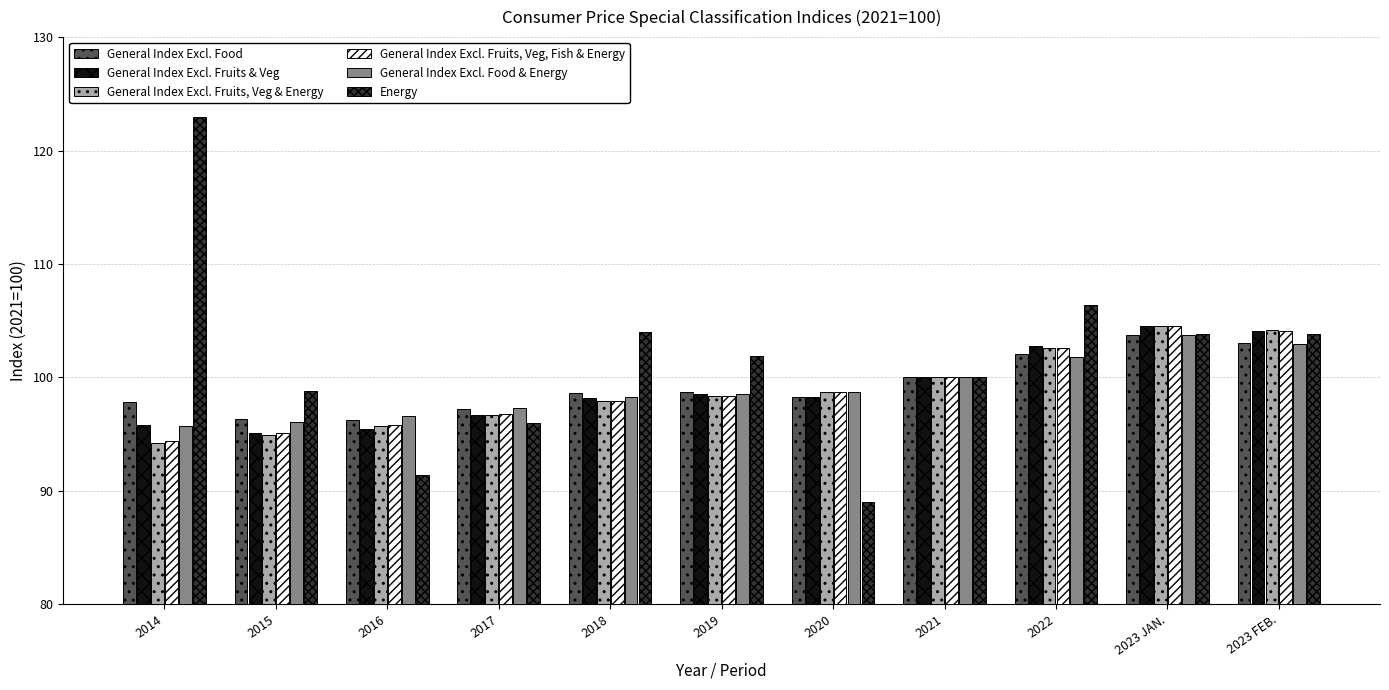

What is the difference between the highest and lowest values at 2017?

1.3